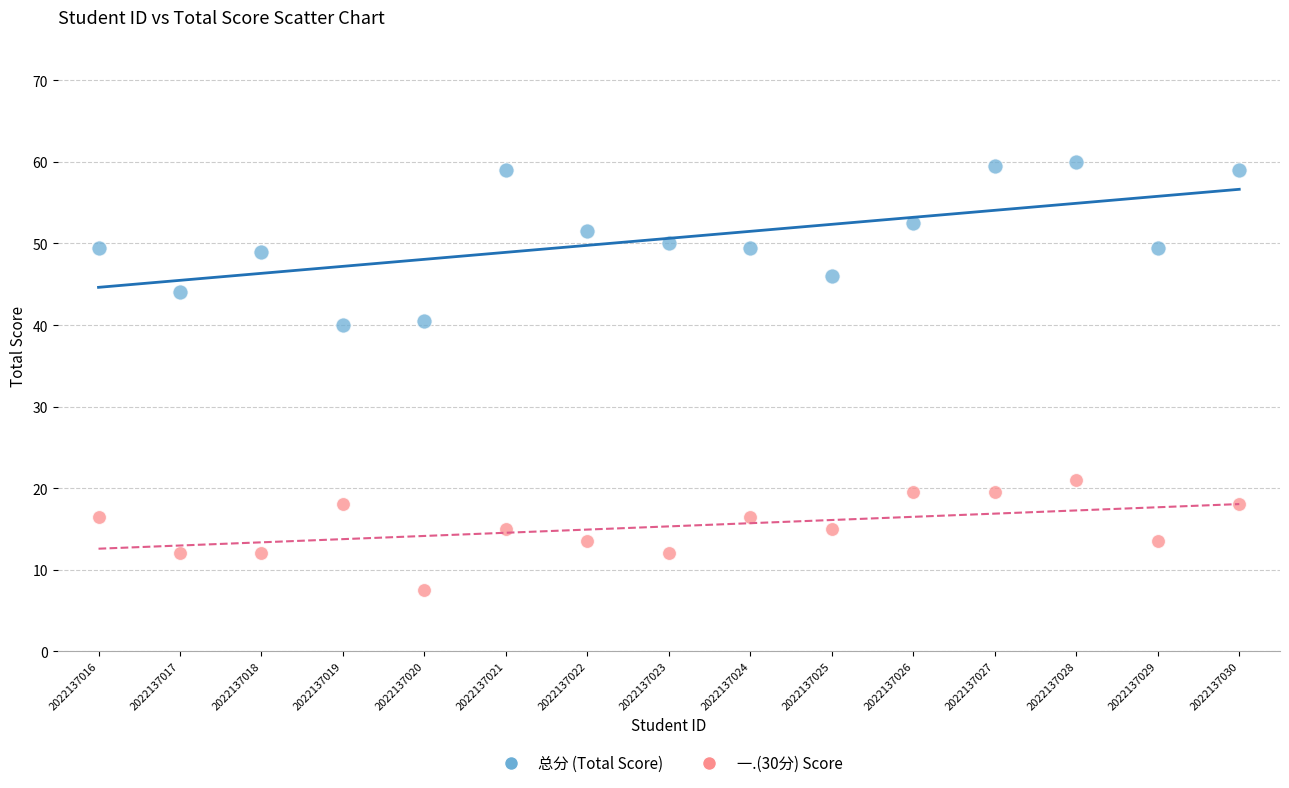

What are all the series names shown in the legend?

总分 (Total Score), 一.(30分) Score